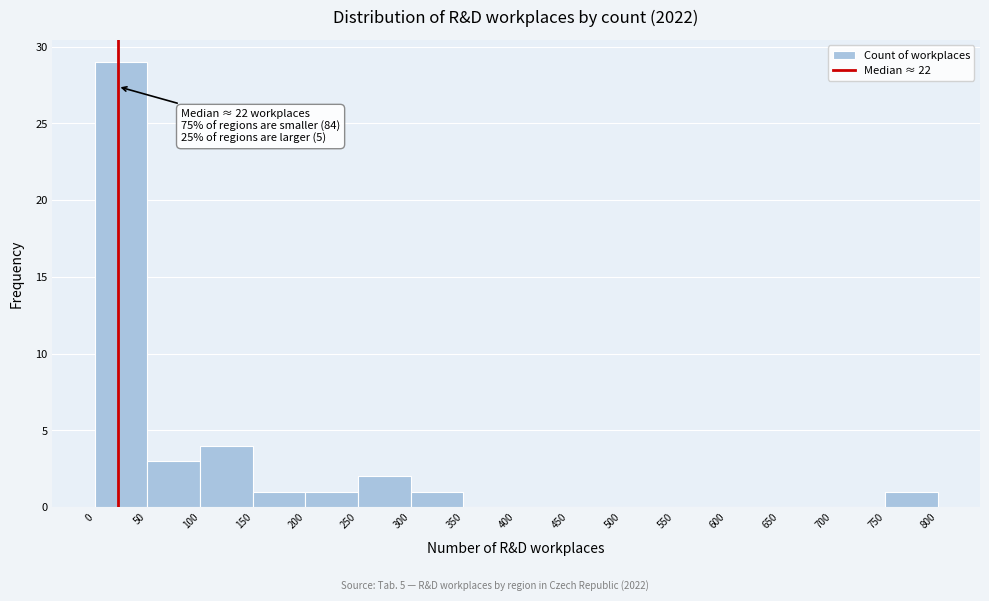

Over which range of the x-axis is the bar tallest?

0 to 50